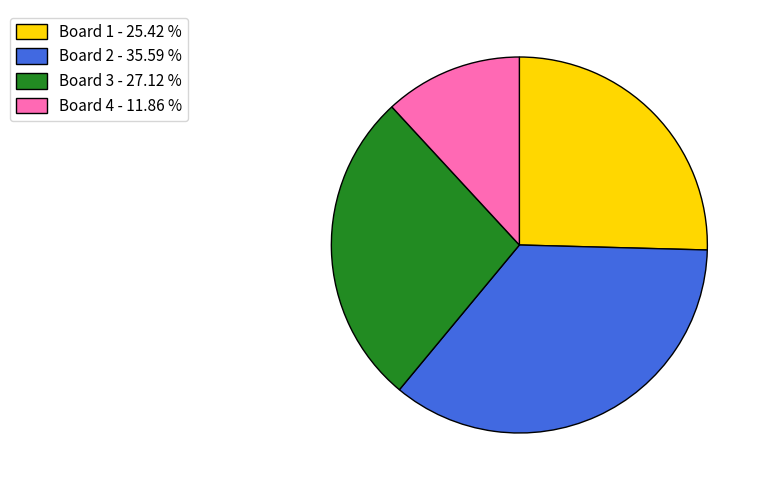

Do Board 2 - 35.59 % and Board 4 - 11.86 % together represent more than half of the pie?

No